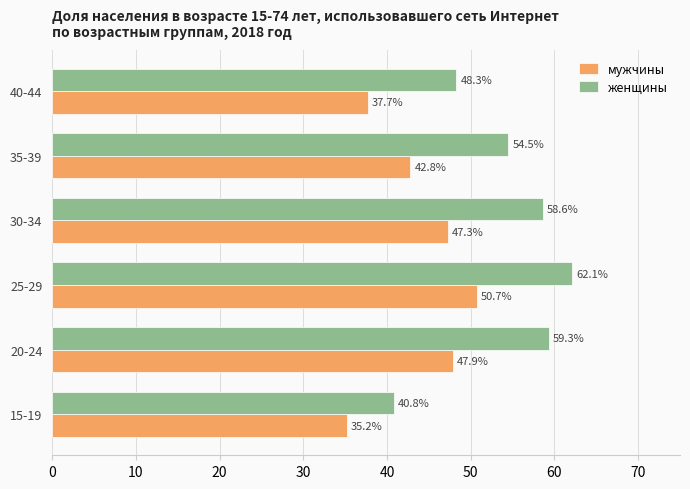

True or false: мужчины has a value of 35.2 at 15-19.

True